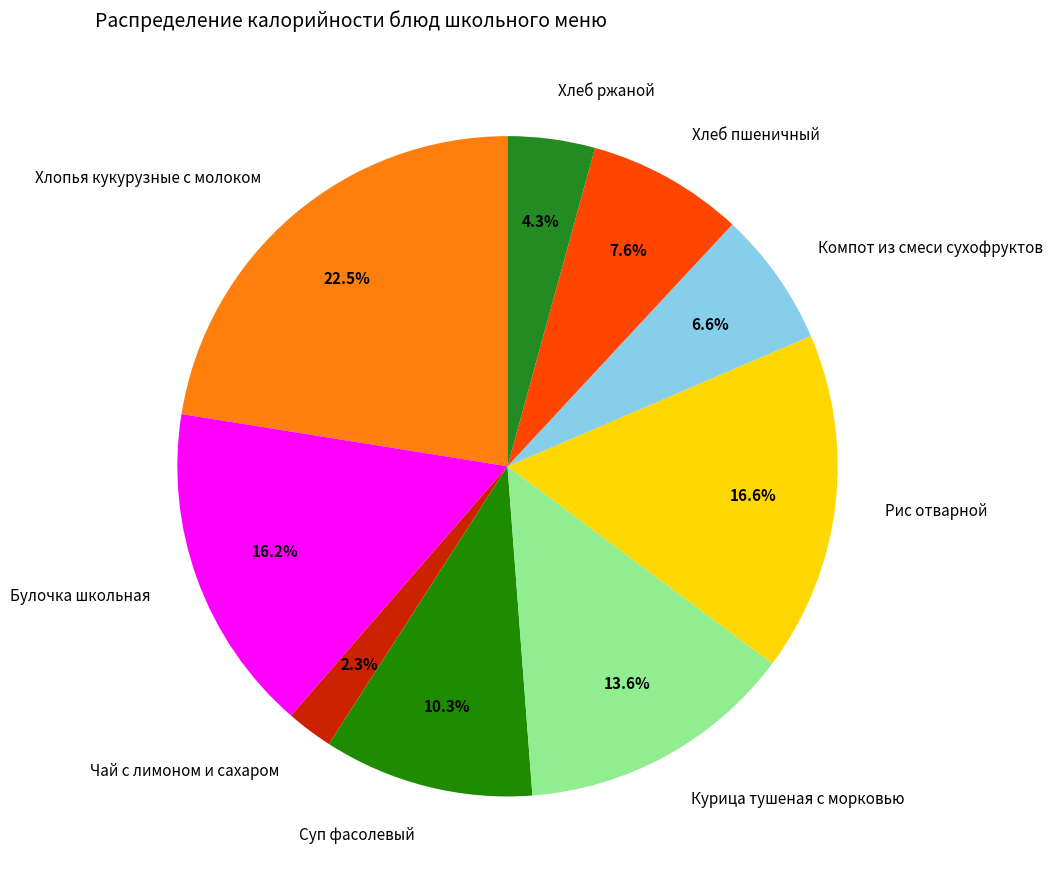

Approximately how many times larger is the value at Булочка школьная compared to Курица тушеная с морковью?

1.2